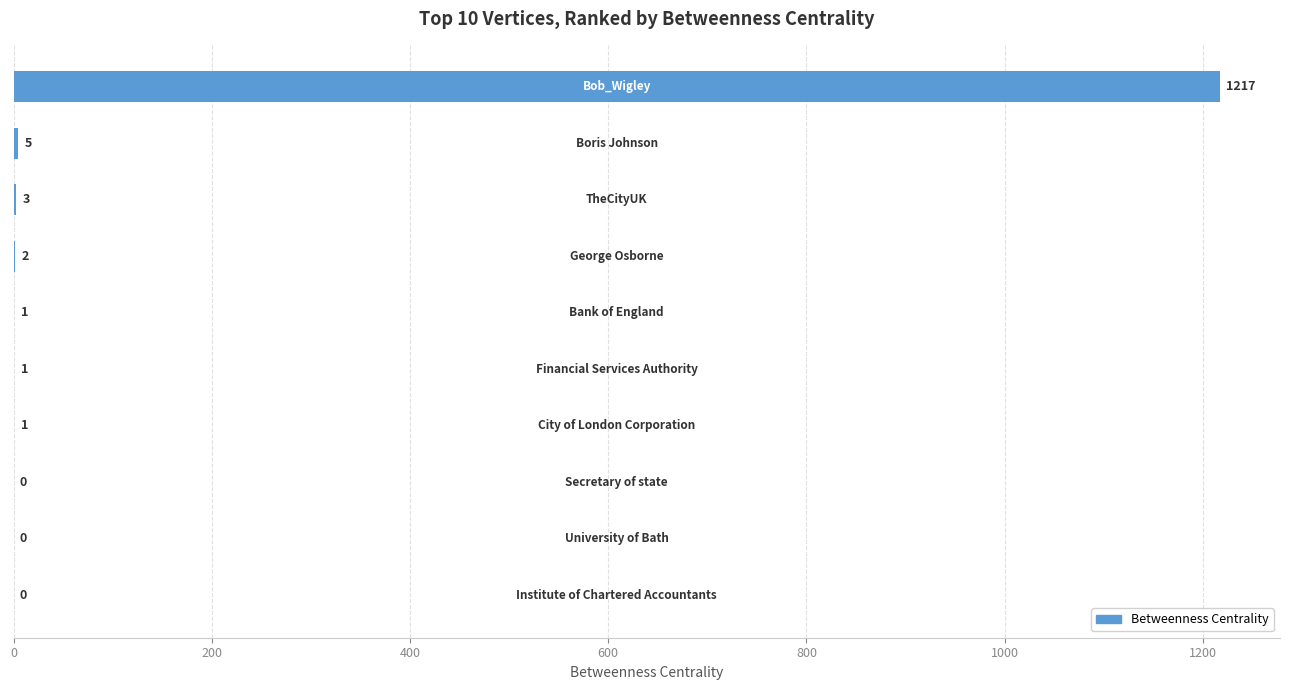

What is the sum of all values?

1230